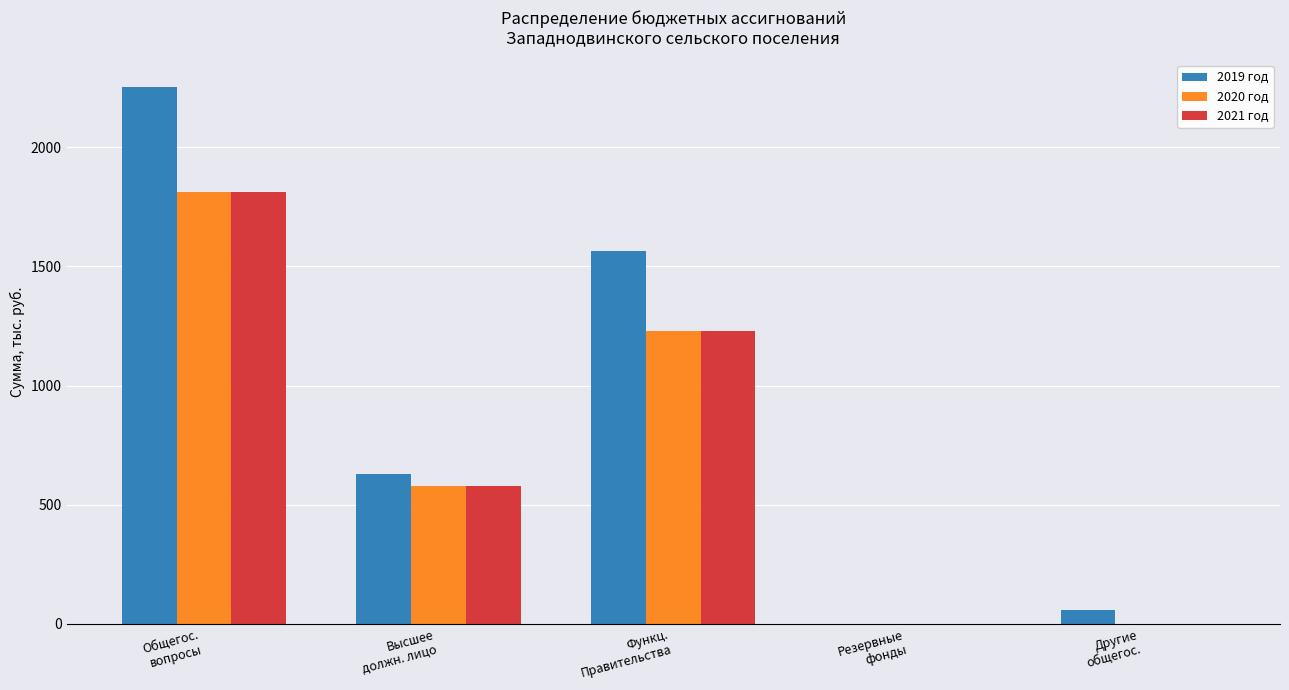

What is the greatest value displayed?

2253.1